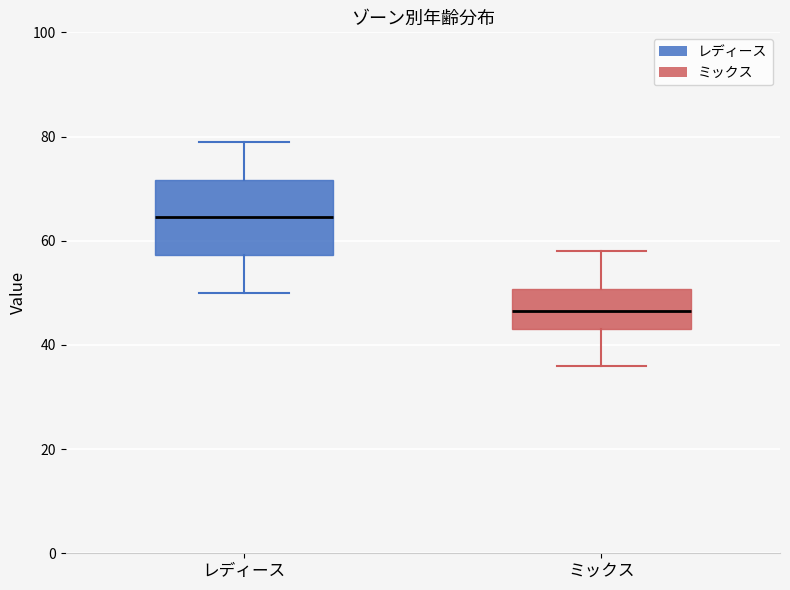

Reading left to right, read every box against the y-axis: the position of its median line, the range the box covers, and the ends of its whiskers. The values are not printed on the chart, so give them approximately, as read against the axis.

レディース: median 64, box 58 to 72, whiskers 50 to 80
ミックス: median 46, box 44 to 50, whiskers 36 to 58